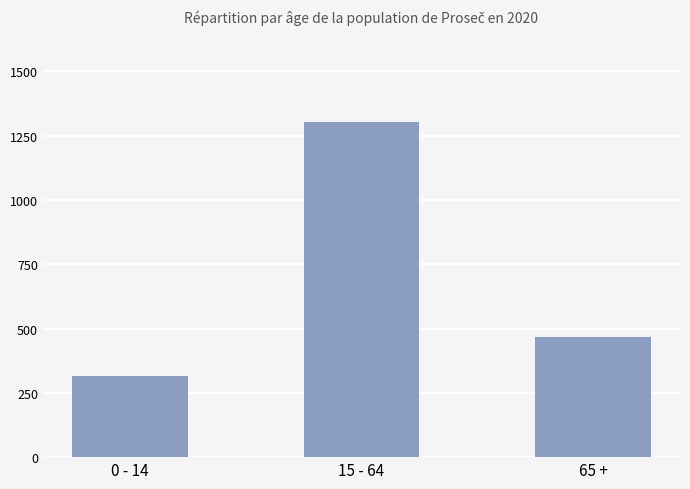

What is the approximate value at 15 - 64?

1303